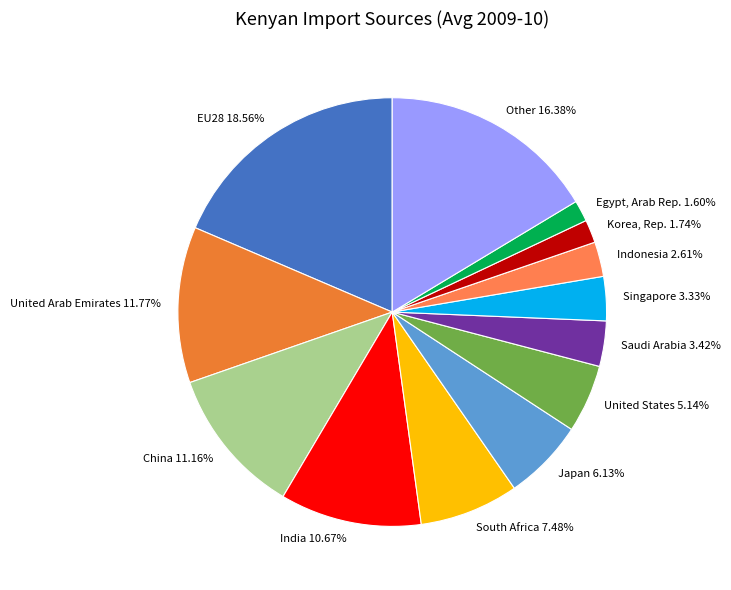

Is the sum of Egypt, Arab Rep. and Singapore greater than half?

No